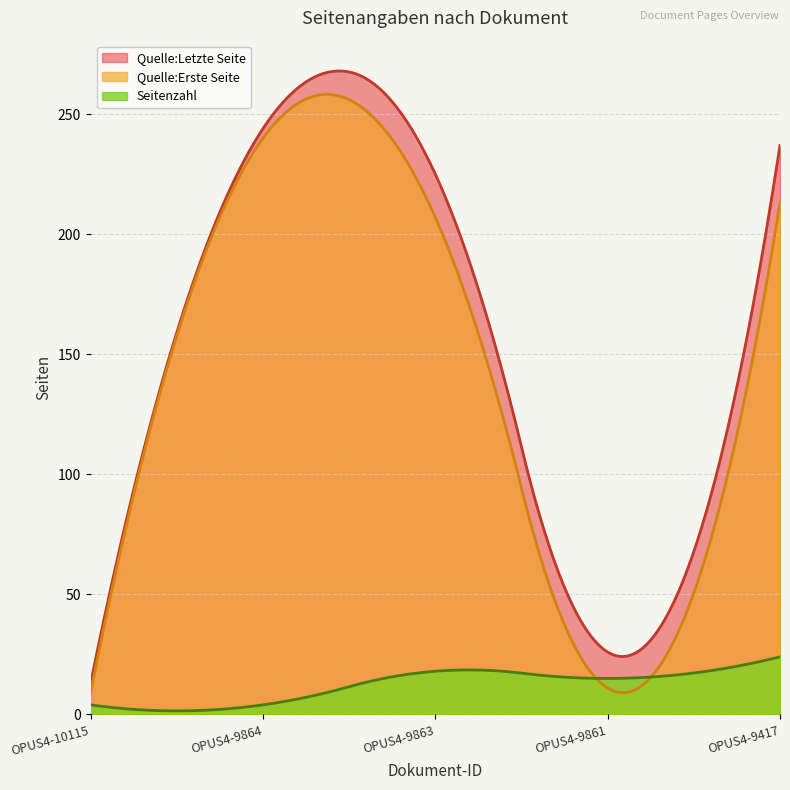

True or false: Seitenzahl and Quelle:Letzte Seite intersect in this chart.

False